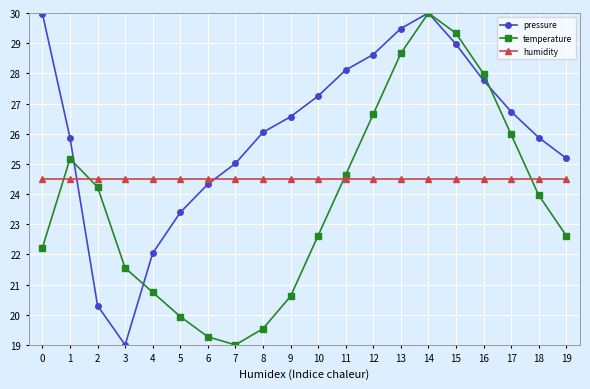

At which category does temperature reach its first local valley?

7